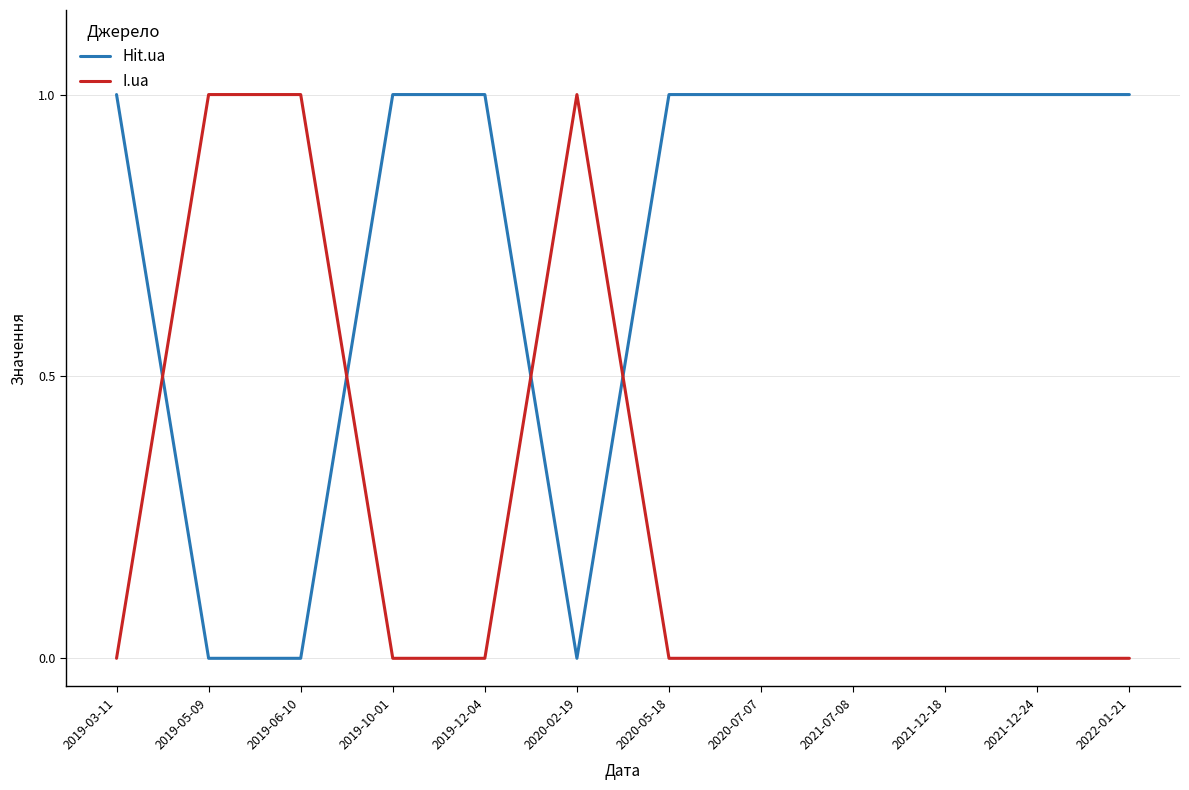

Which series ends up on top after the final intersection of Hit.ua and I.ua?

Hit.ua